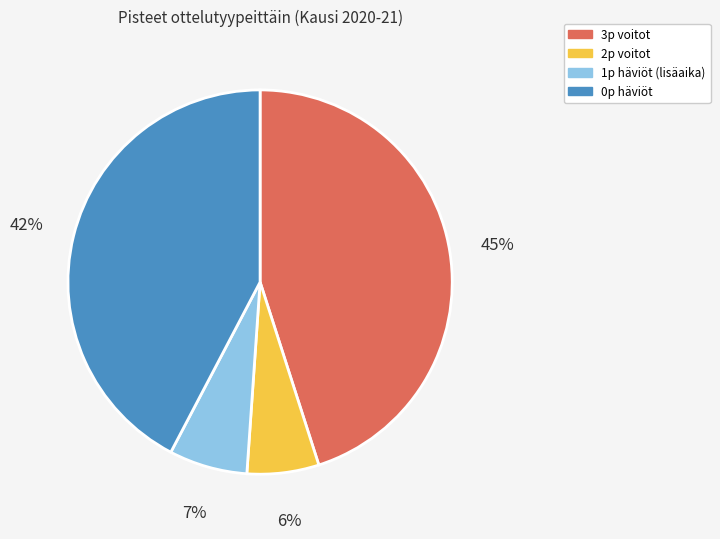

Which slice is the smallest?

2p voitot